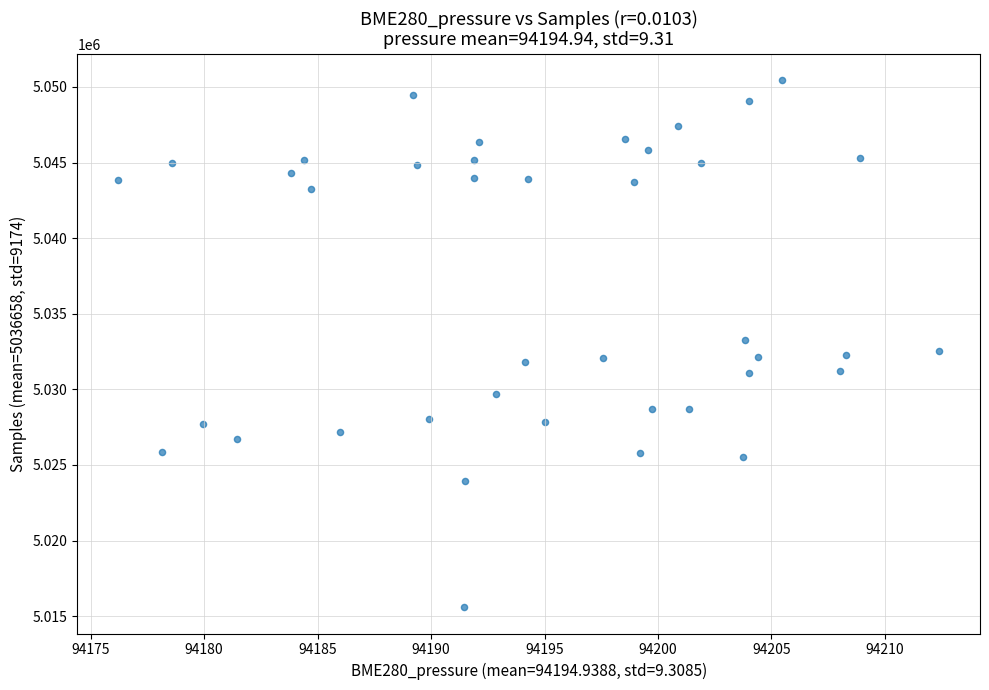

What is the range of Y values (max minus min)?

34851